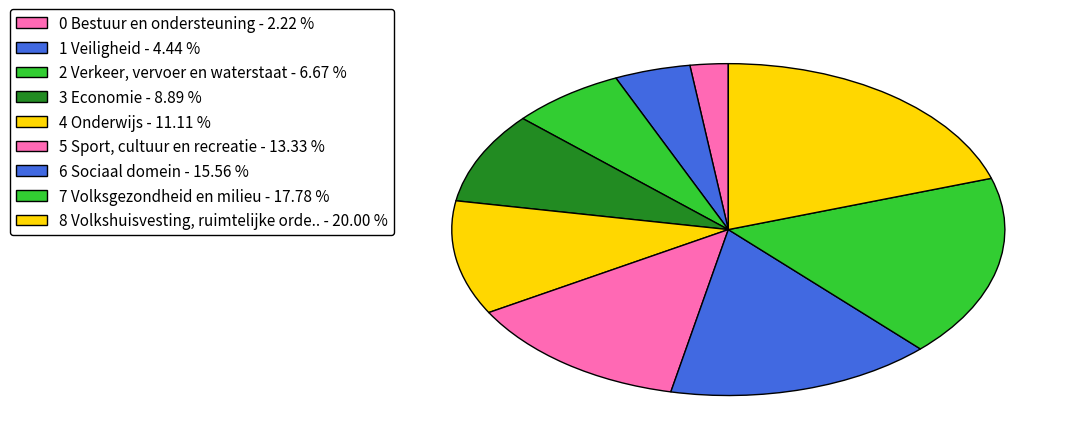

To the nearest percent, what percentage of the pie is 2 Verkeer, vervoer en waterstaat?

7%